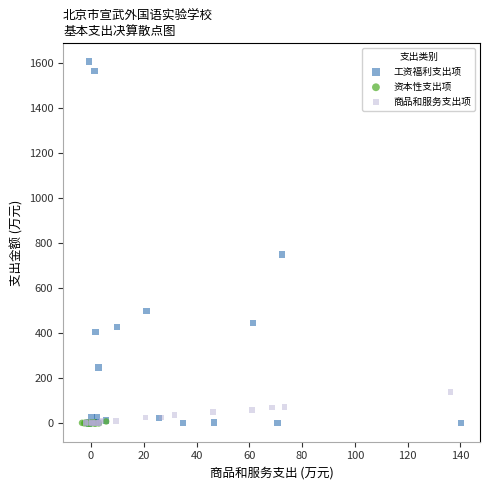

Which series has the widest spread of Y values?

工资福利支出项